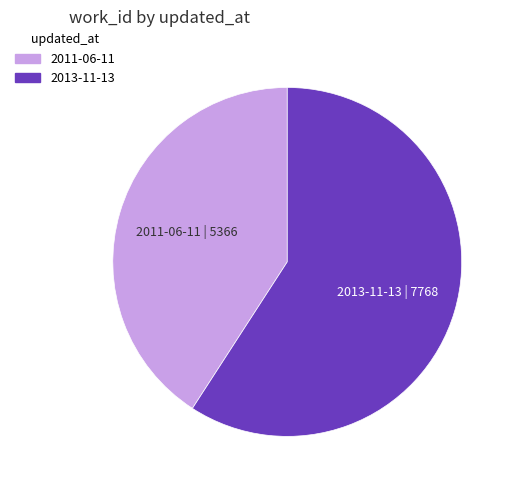

Is 2011-06-11 the majority of the pie?

No